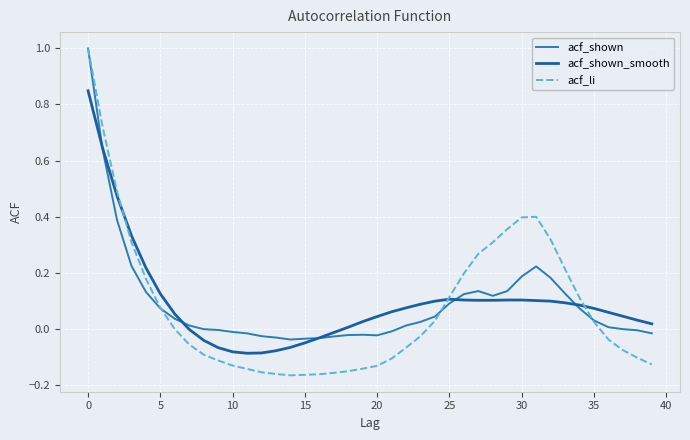

Is this an area chart (filled region under the line)?

No